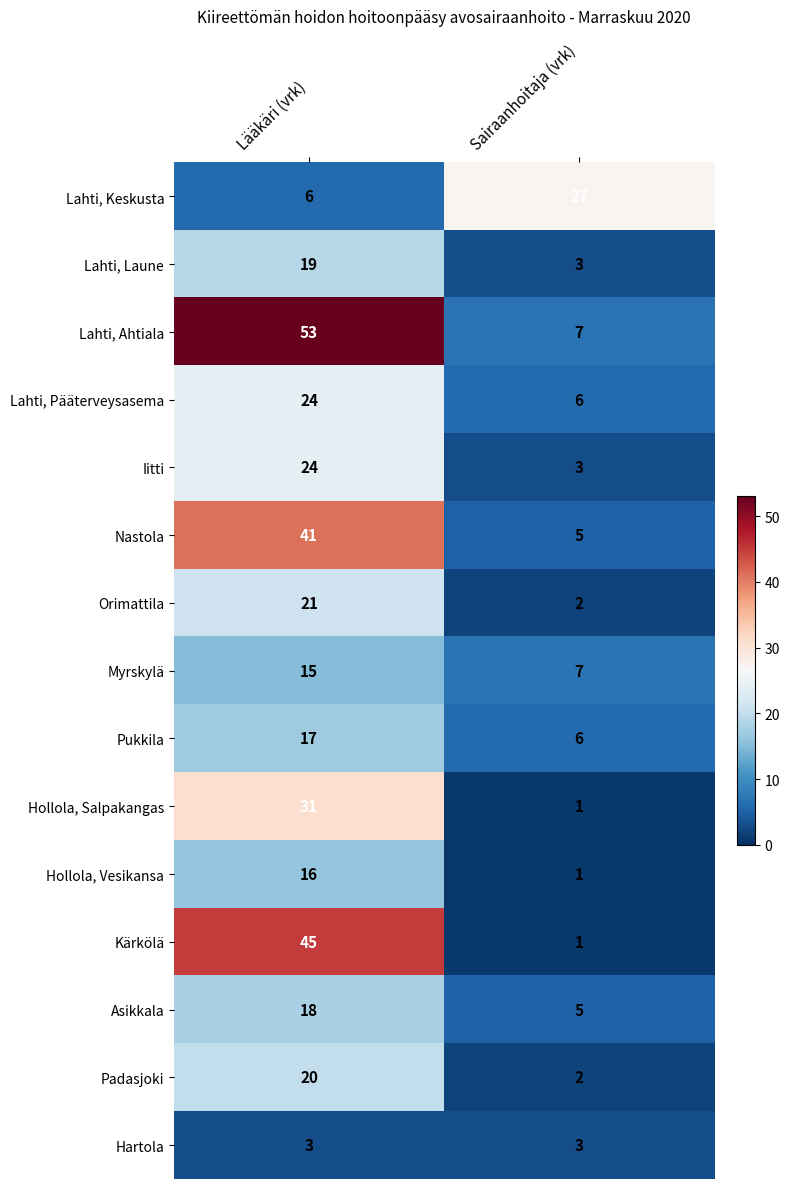

At how many categories does at least one series exceed 38?

1